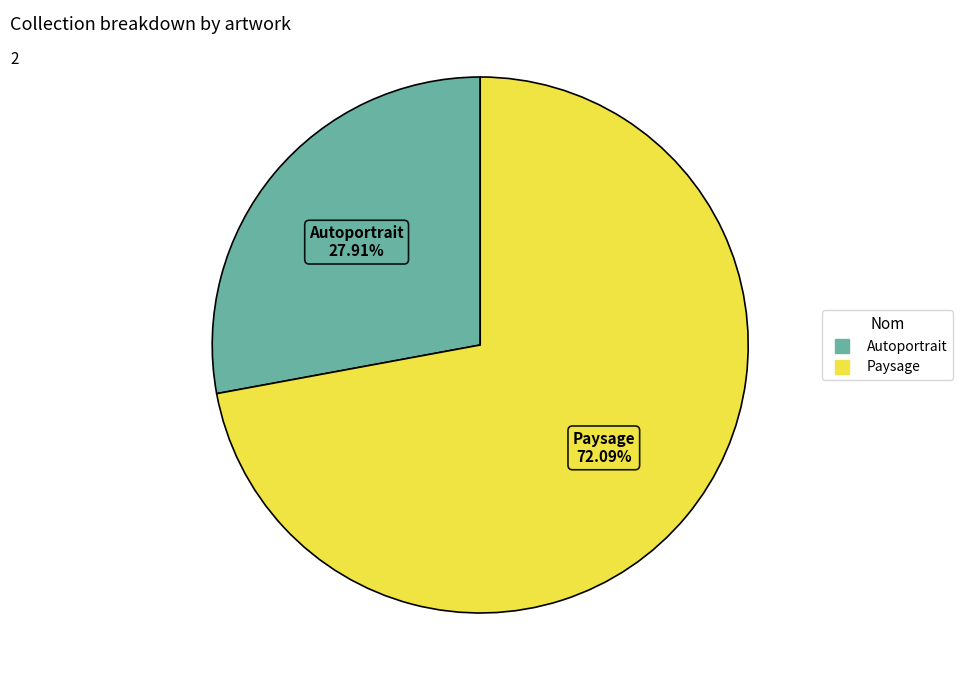

Which category has the smallest portion of the pie?

Autoportrait